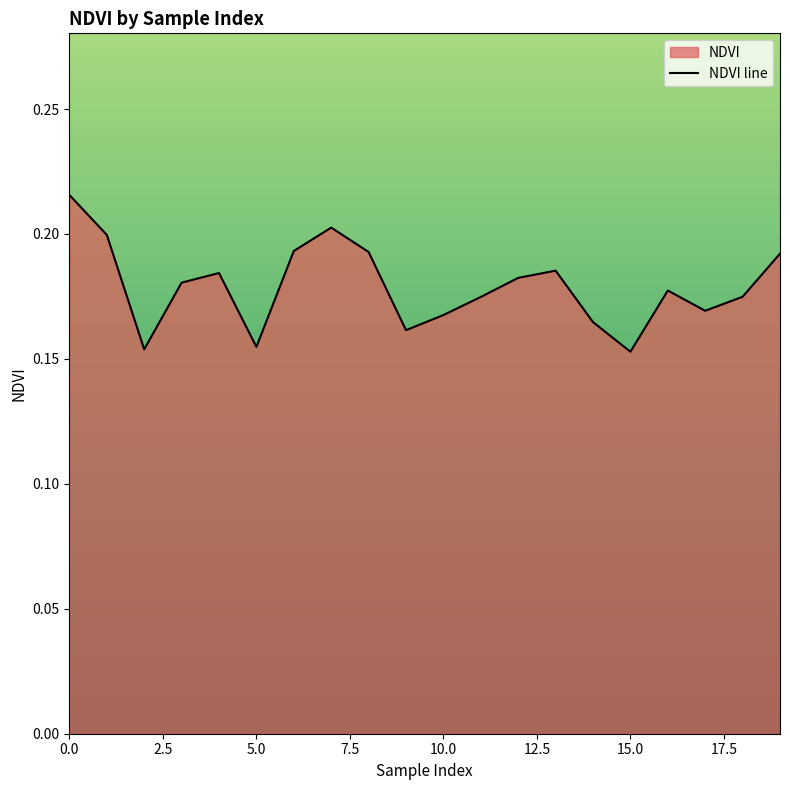

Which category has the lowest value across all series?

15